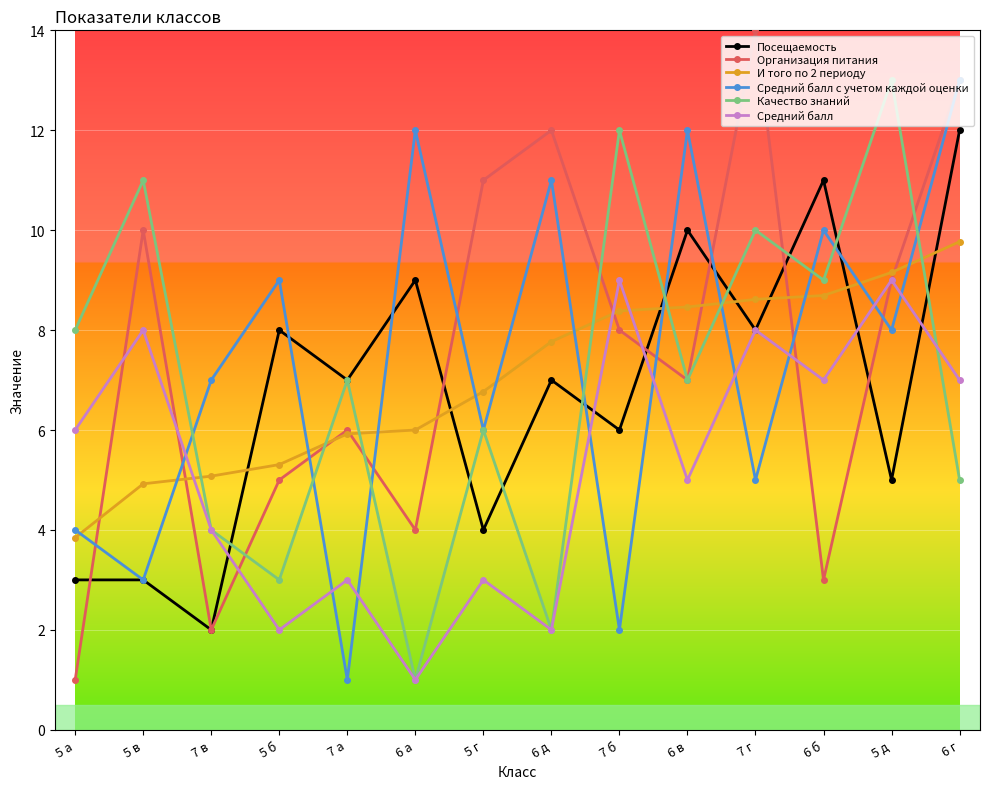

Count the number of categories in the chart.

14